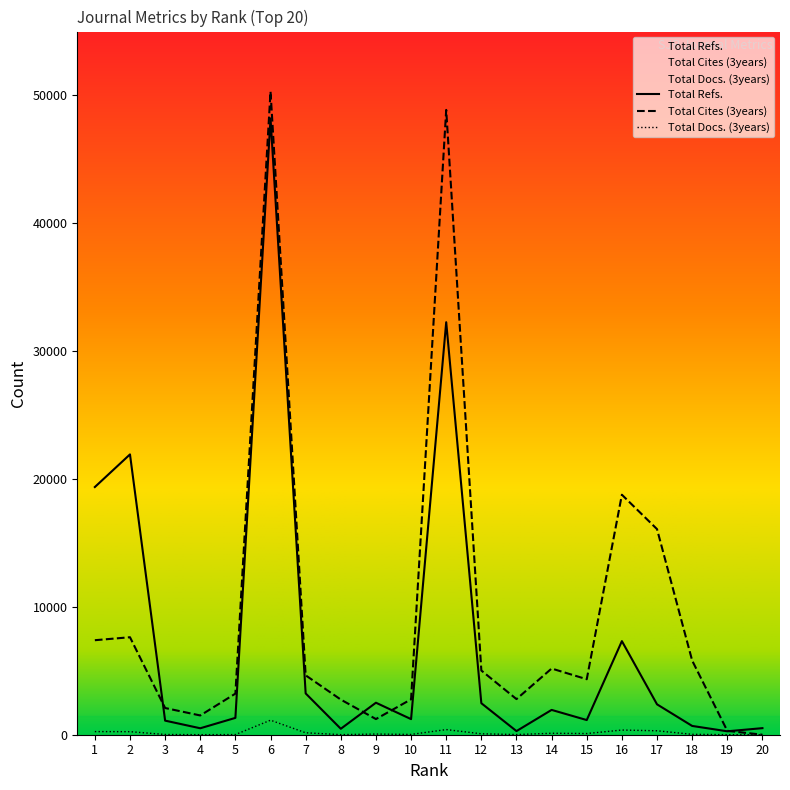

What is the sum of the Total Docs. (3years) values at 20 and 10?

22